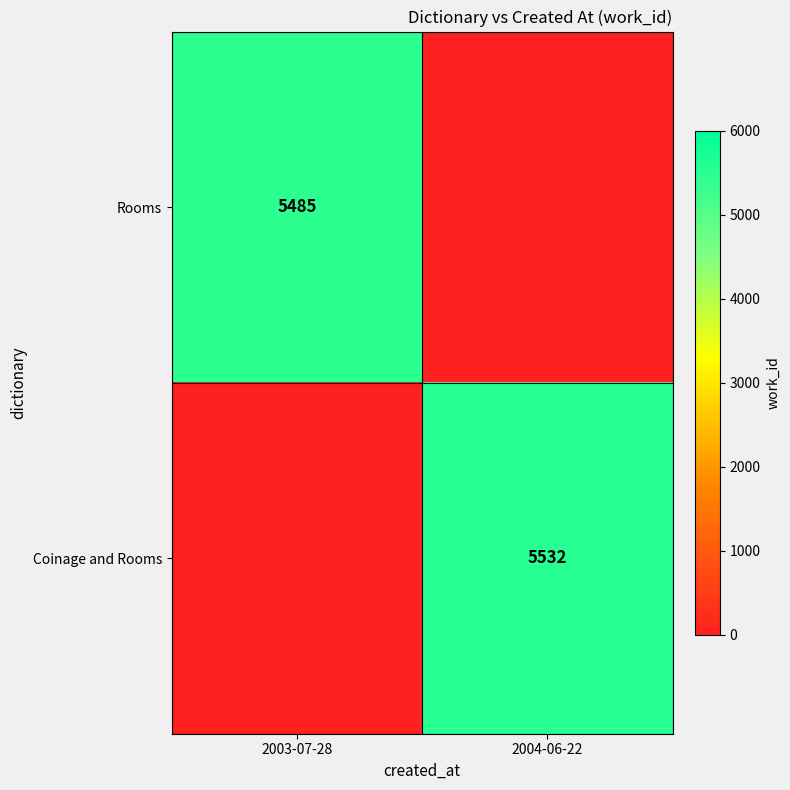

At how many categories does at least one series exceed 2424?

2